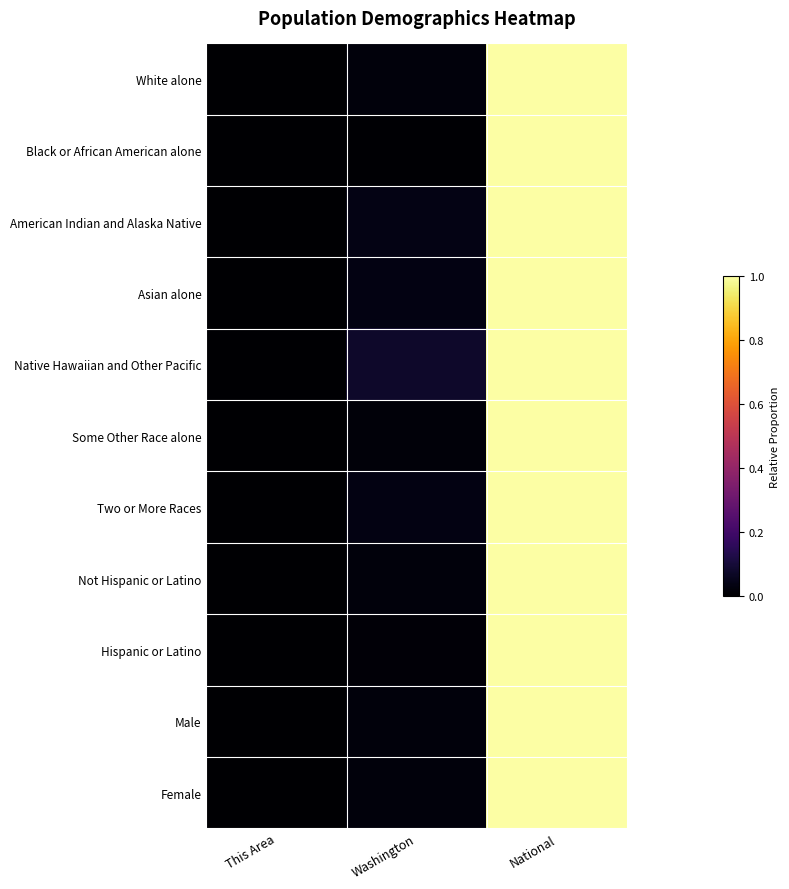

What is the total value across all series at National?

11.0